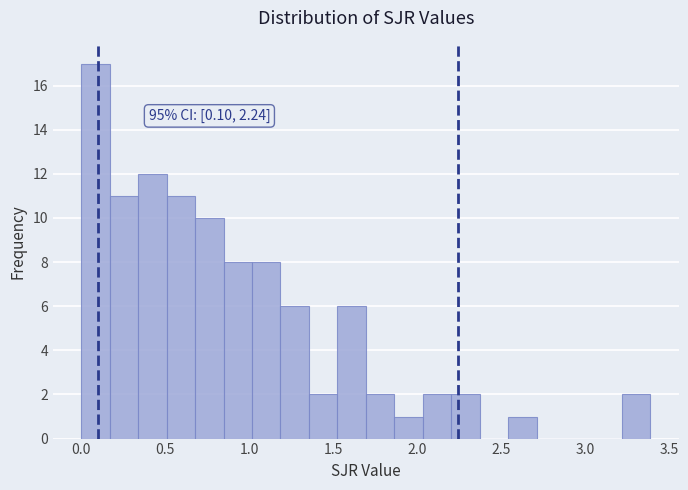

Around what value on the x-axis is the tallest bar? Give the approximate position of its centre, as read against the axis.

0.10